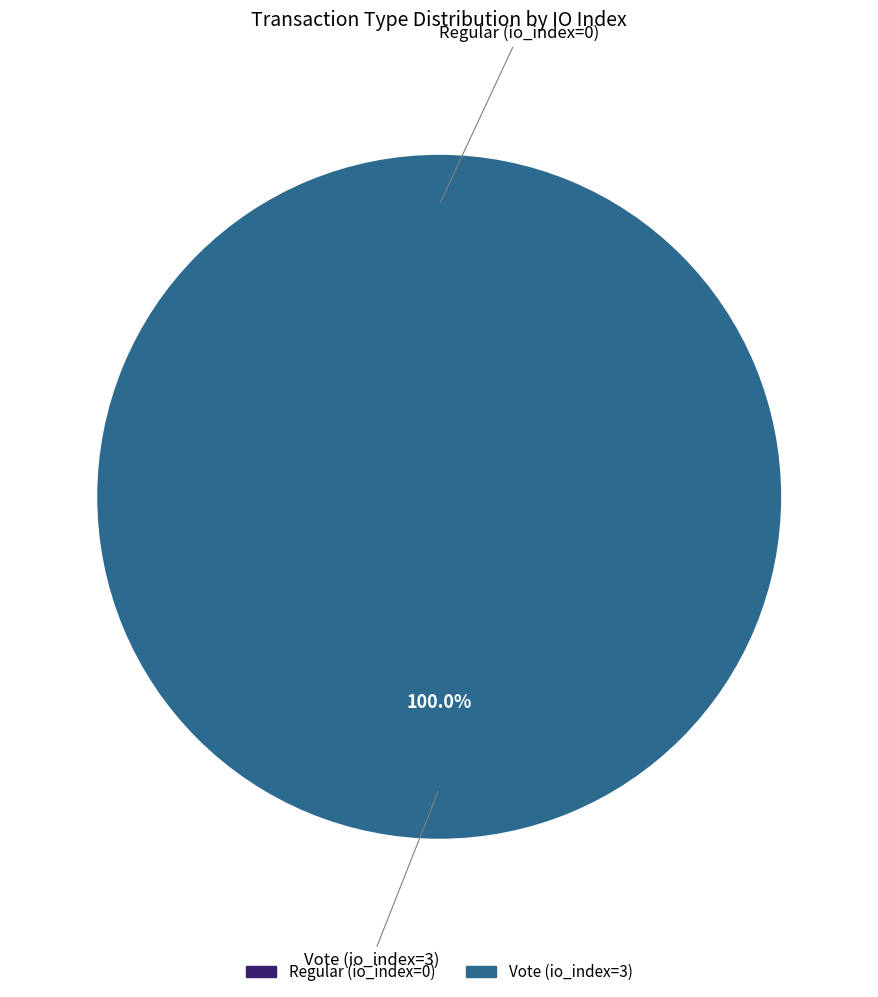

Which slice is the largest?

Vote (io_index=3)